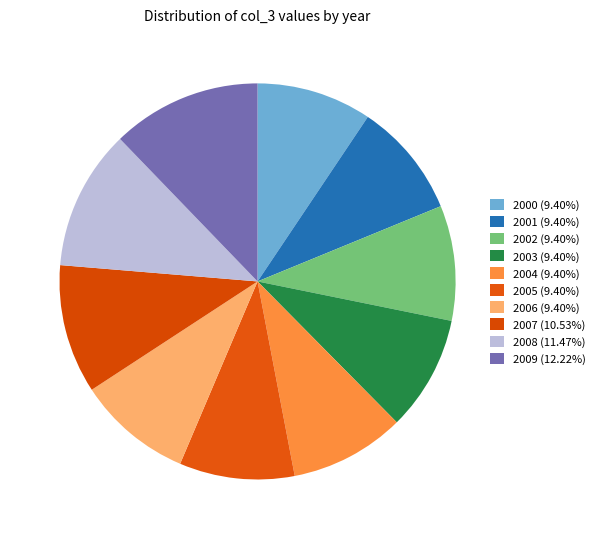

How many slices are in this pie chart?

10